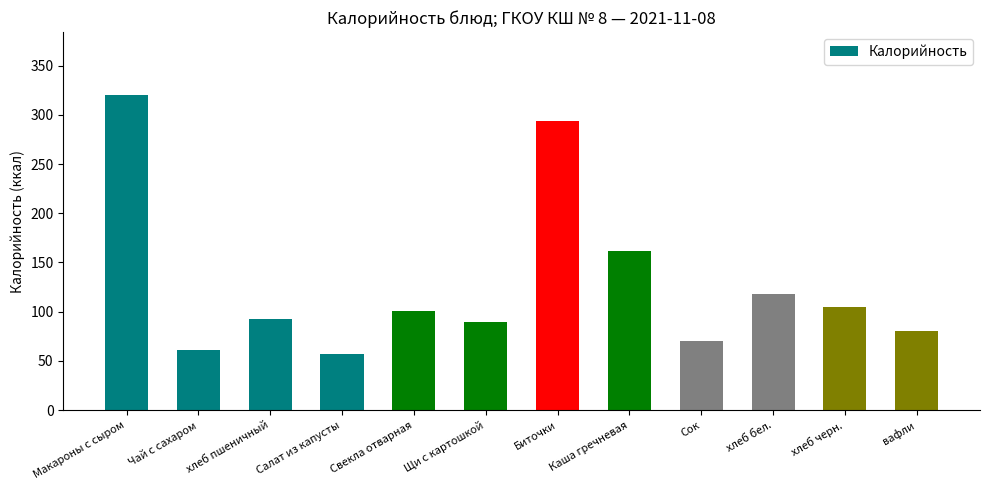

Which label corresponds to the largest value in the chart?

Макароны с сыром